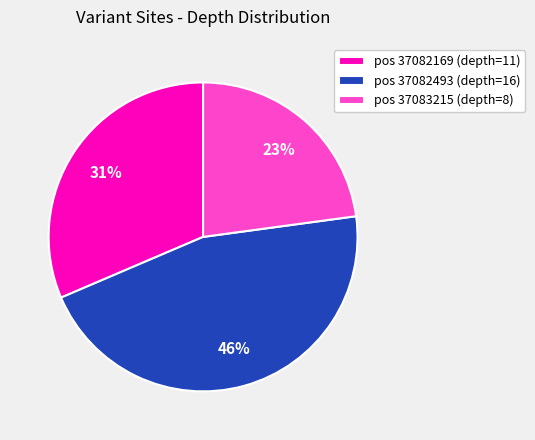

Between pos 37082493 (depth=16) and pos 37083215 (depth=8), which is larger?

pos 37082493 (depth=16)